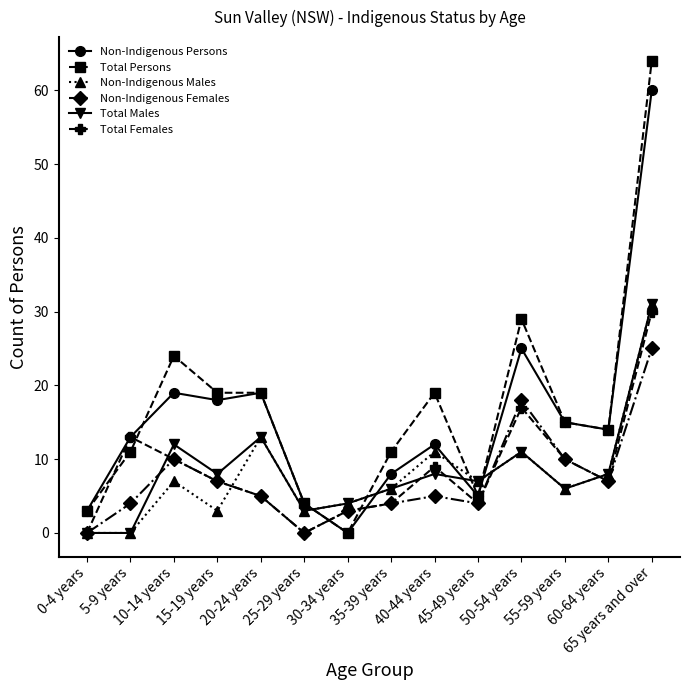

How many categories are shown in the chart?

14